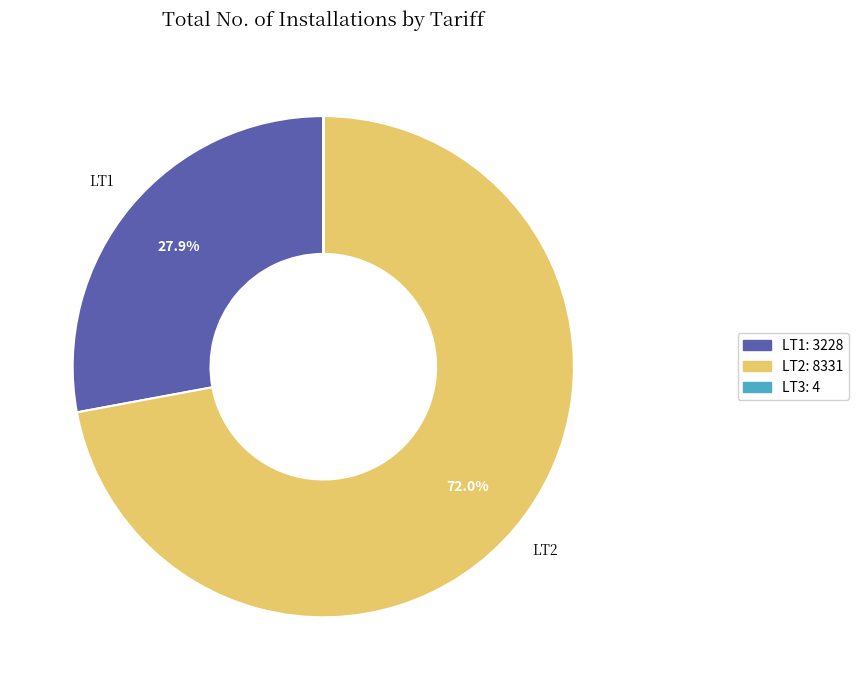

Is there any slice that represents more than half of the pie?

Yes